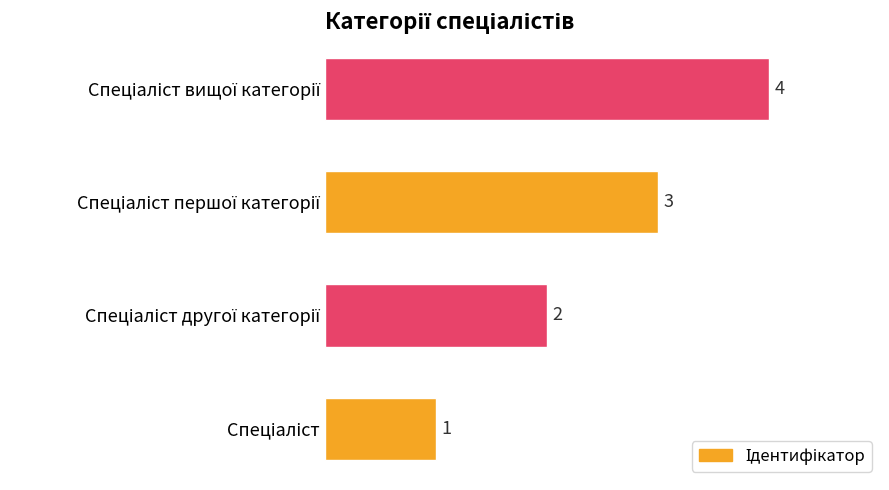

How many categories are shown in the chart?

4